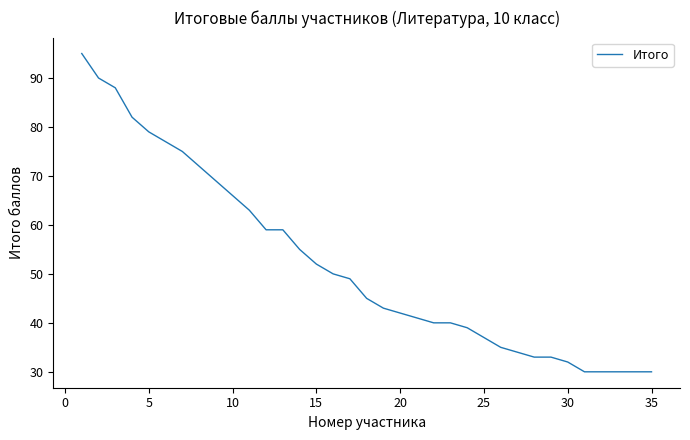

What is the average value?

52